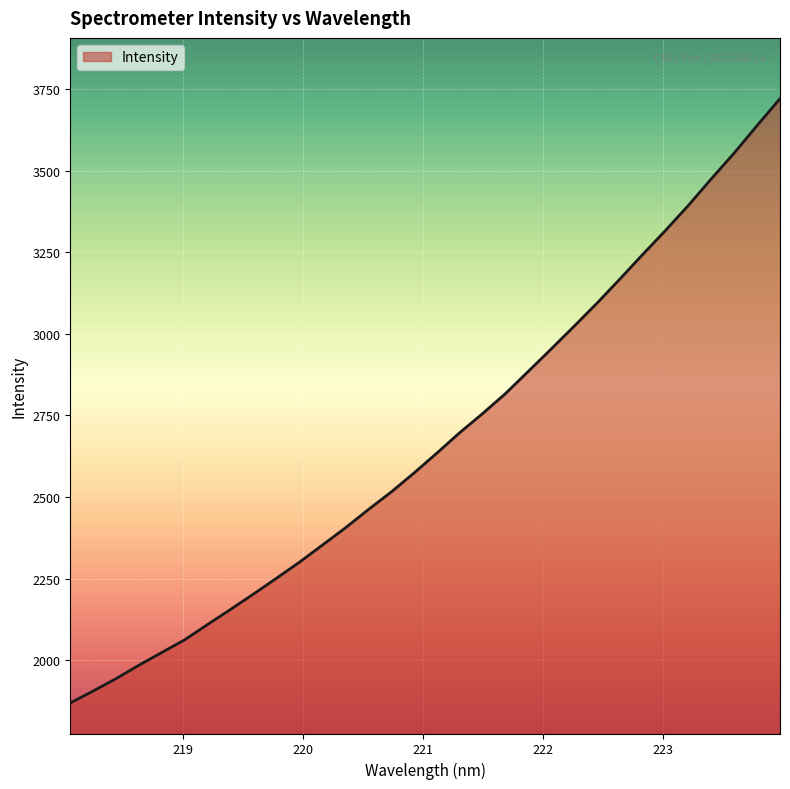

What is the difference between the maximum and minimum values?

1850.6